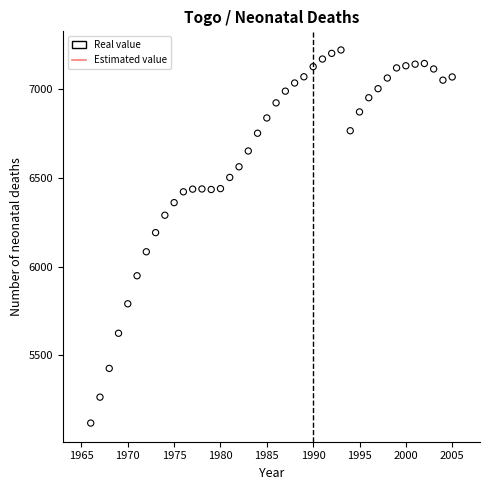

What is the range of Y values (max minus min)?

2102